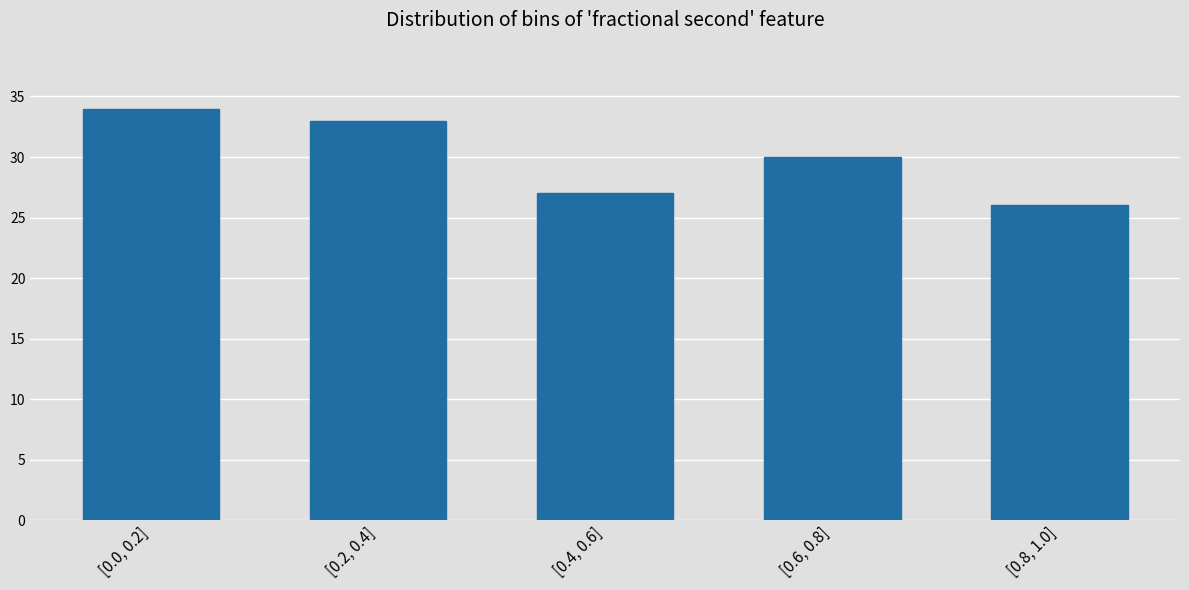

Reading left to right, extract all data points from this chart.

[0.0, 0.2]=34	[0.2, 0.4]=33	[0.4, 0.6]=27	[0.6, 0.8]=30	[0.8, 1.0]=26